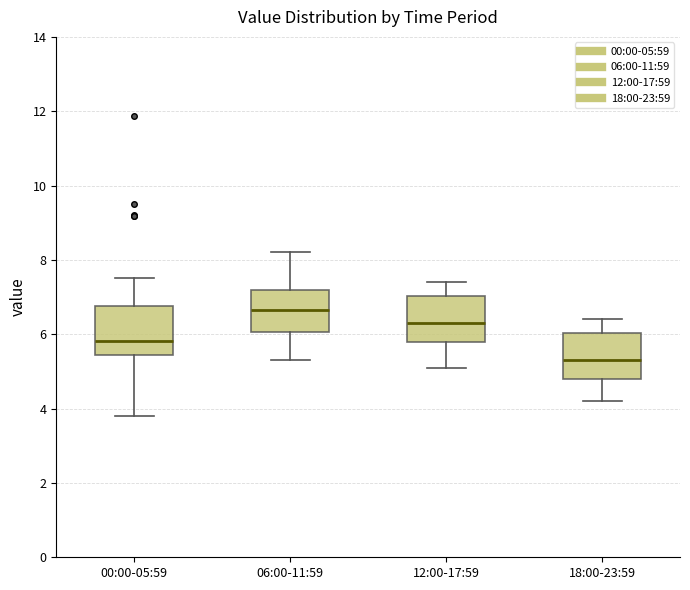

Which box has the lowest median line?

18:00-23:59